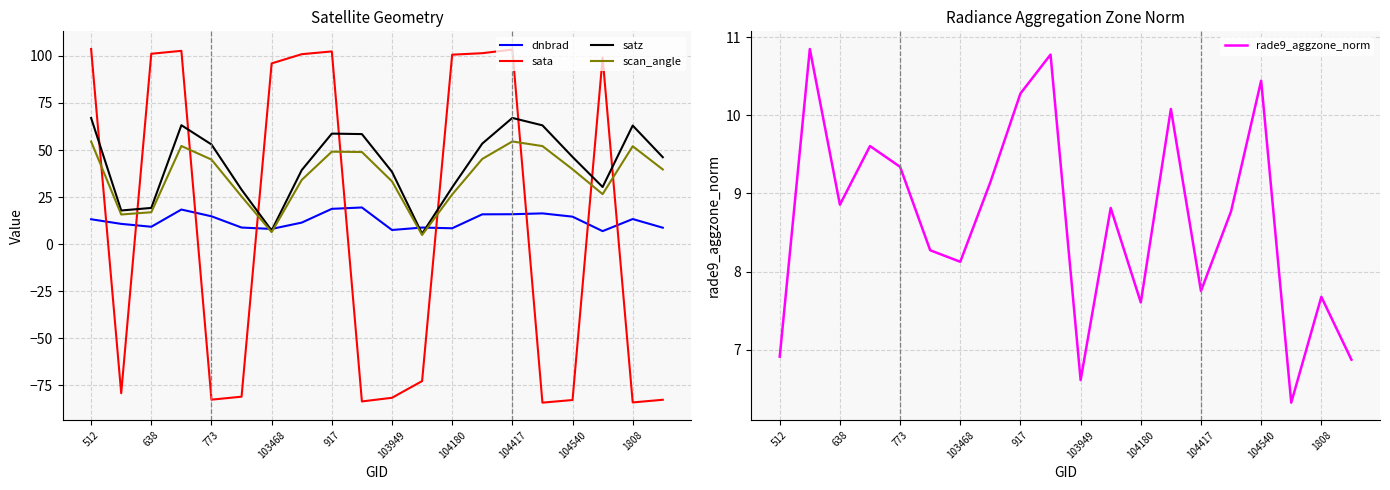

What is the maximum value shown in the chart?

103.7